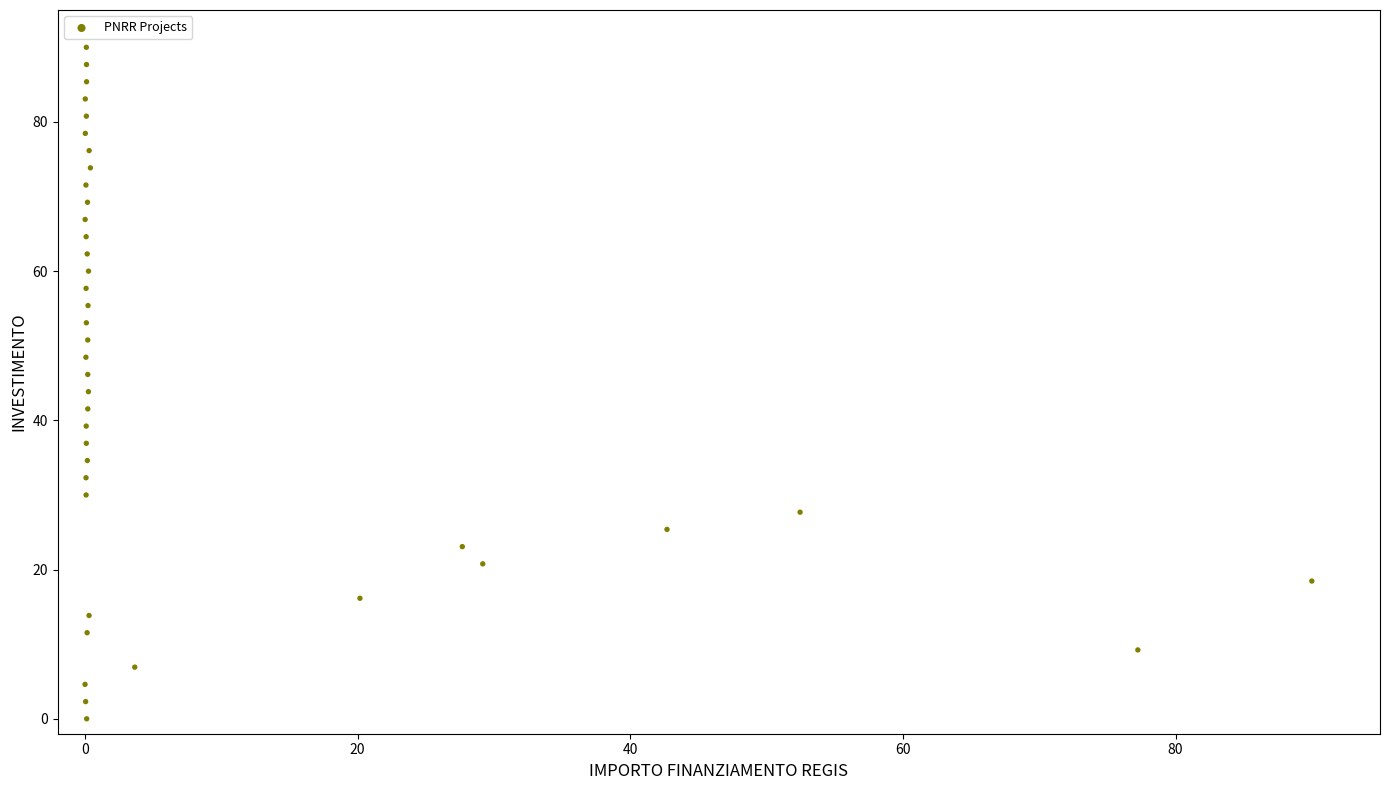

What is the range of X values (max minus min)?

90.0